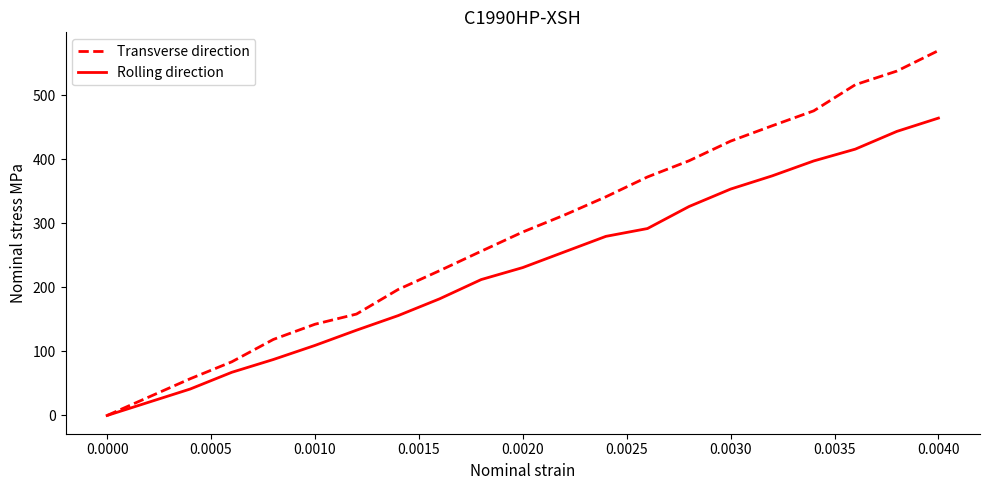

What is the difference between the maximum and second lowest values in the Rolling direction series?

423.3